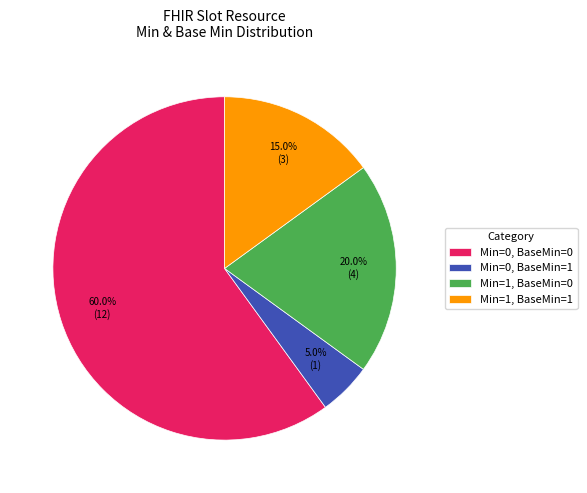

What is the largest slice in the pie chart?

Min=0, BaseMin=0